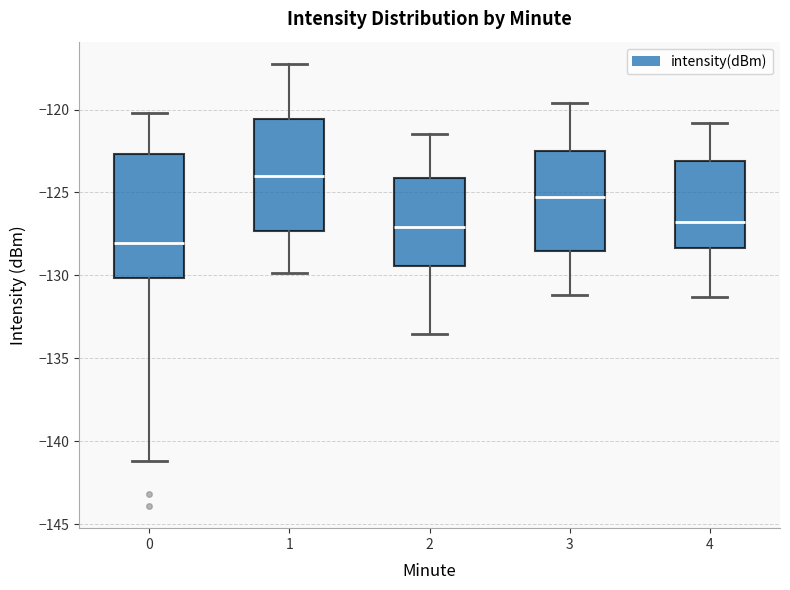

Reading left to right, read every box against the y-axis: the position of its median line, the range the box covers, and the ends of its whiskers. The values are not printed on the chart, so give them approximately, as read against the axis.

0: median -128.0, box -130.0 to -122.5, whiskers -141.0 to -120.0
1: median -124.0, box -127.5 to -120.5, whiskers -130.0 to -117.0
2: median -127.0, box -129.5 to -124.0, whiskers -133.5 to -121.5
3: median -125.0, box -128.5 to -122.5, whiskers -131.0 to -119.5
4: median -126.5, box -128.5 to -123.0, whiskers -131.5 to -121.0